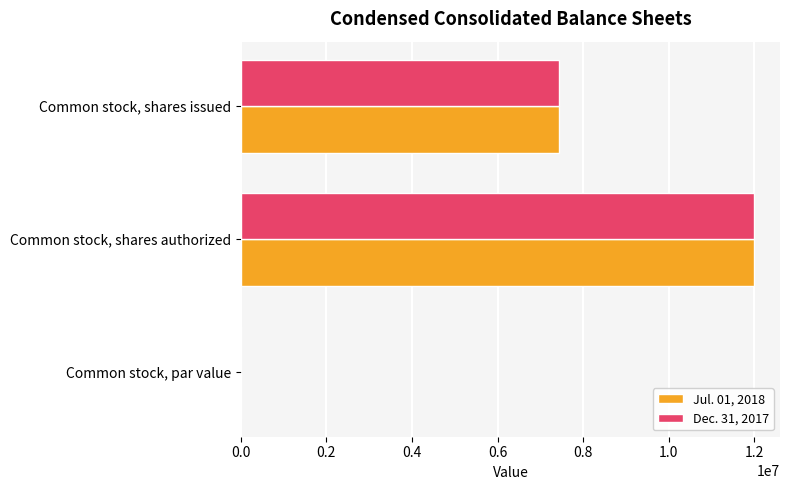

True or false: Jul. 01, 2018 has a value of 12000000 at Common stock, shares authorized.

True